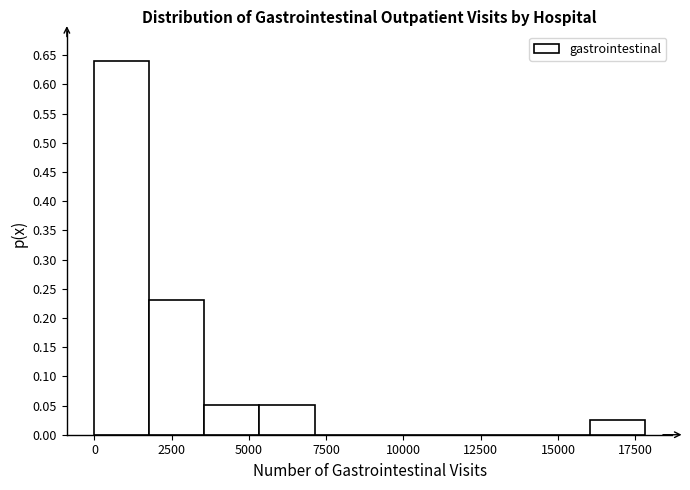

Read against the x-axis, roughly where is the centre of the tallest bar?

1000